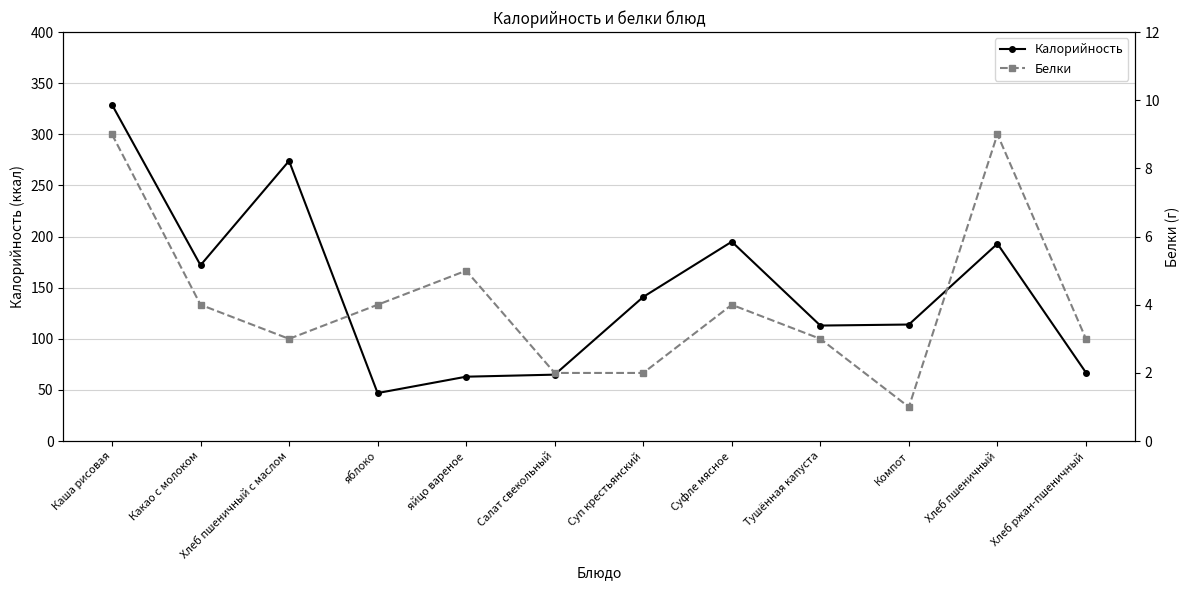

Rank the series by their average value, from highest to lowest.

Калорийность, Белки